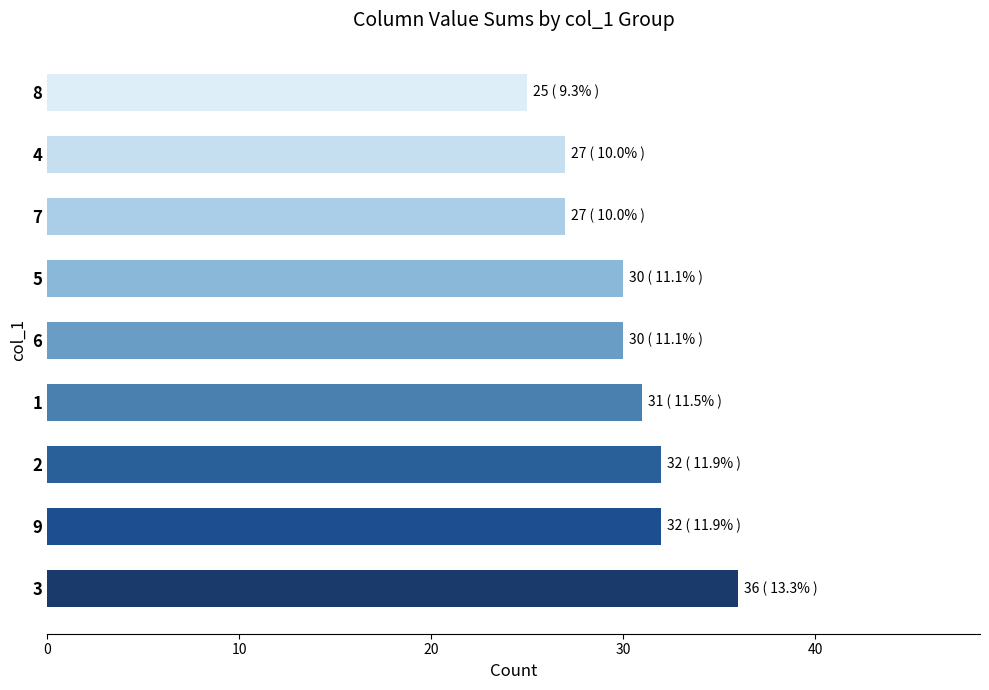

What is the sum of the values at 1 and 5?

61